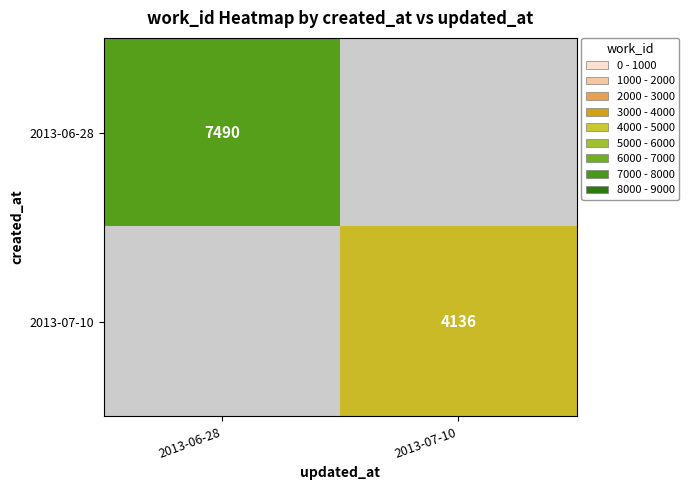

The value of 2013-06-28 at 2013-06-28 is 13019. True or false?

False